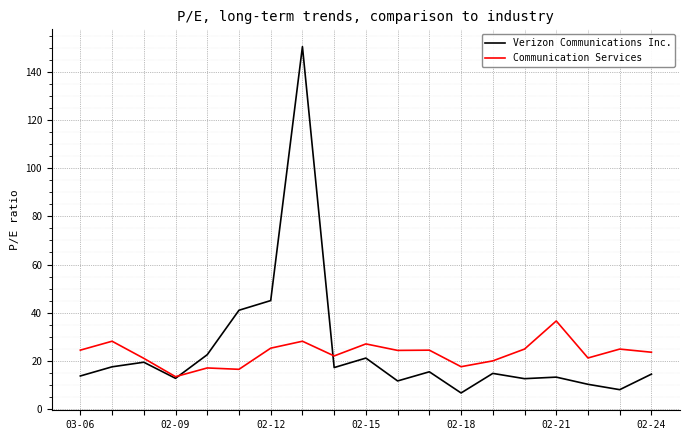

What is the smallest value displayed?

6.5